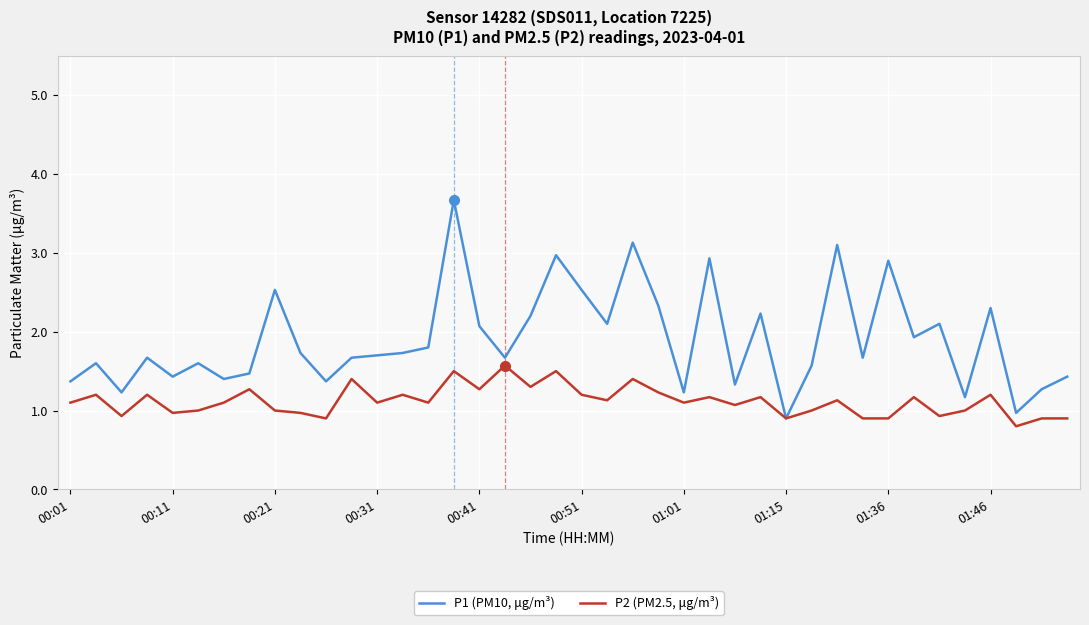

What is the lowest value of the P2 (PM2.5, μg/m³) series?

0.8